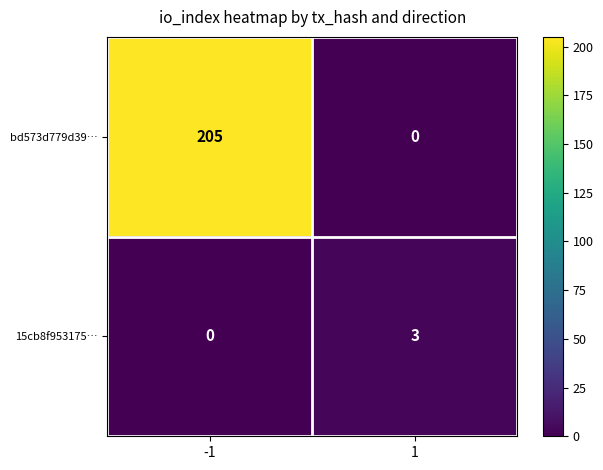

The value of bd573d779d39… at 1 is 0. True or false?

True